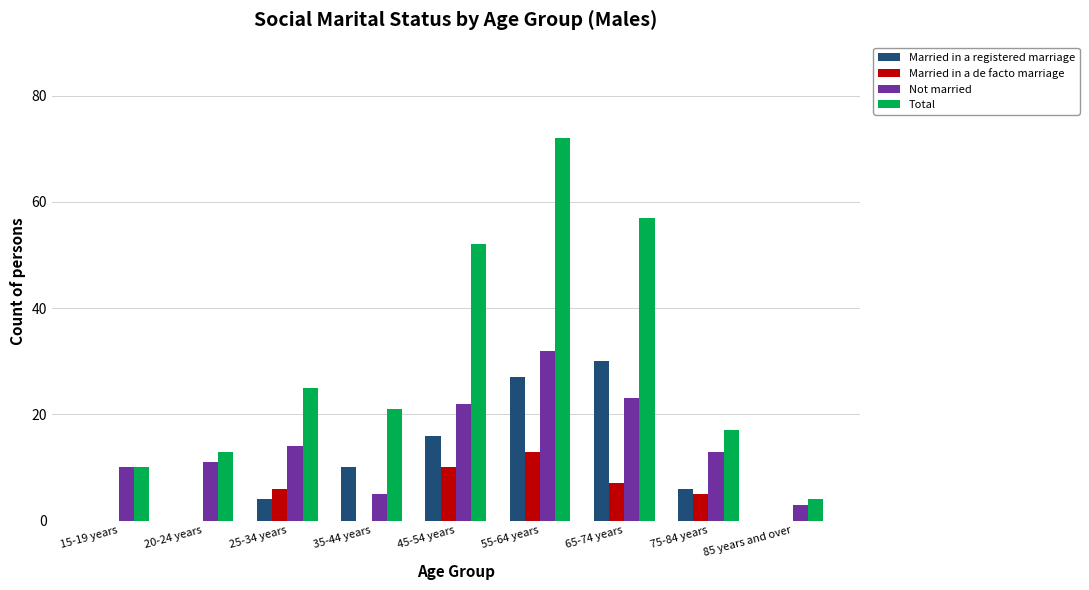

Is it true that Married in a registered marriage equals 0 at 20-24 years?

True